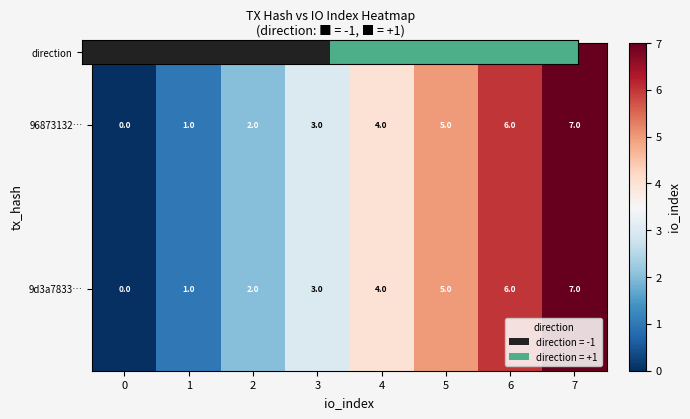

At which category is the sum across all series the highest?

7